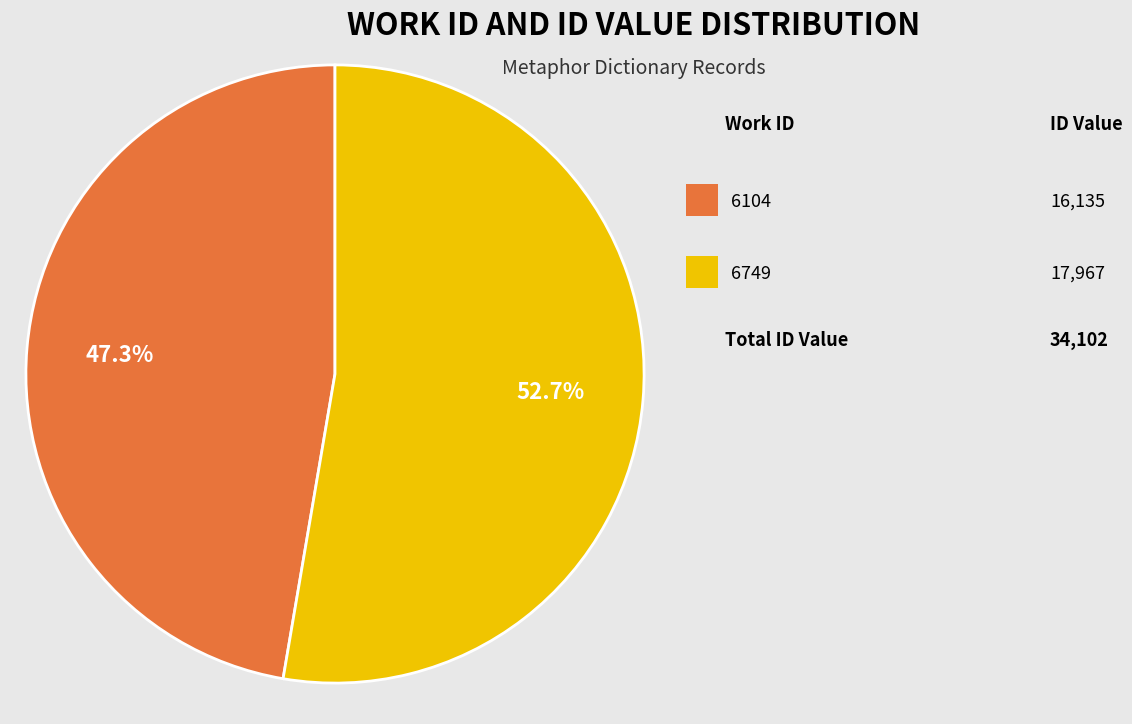

To the nearest percent, what is the average slice percentage?

50%